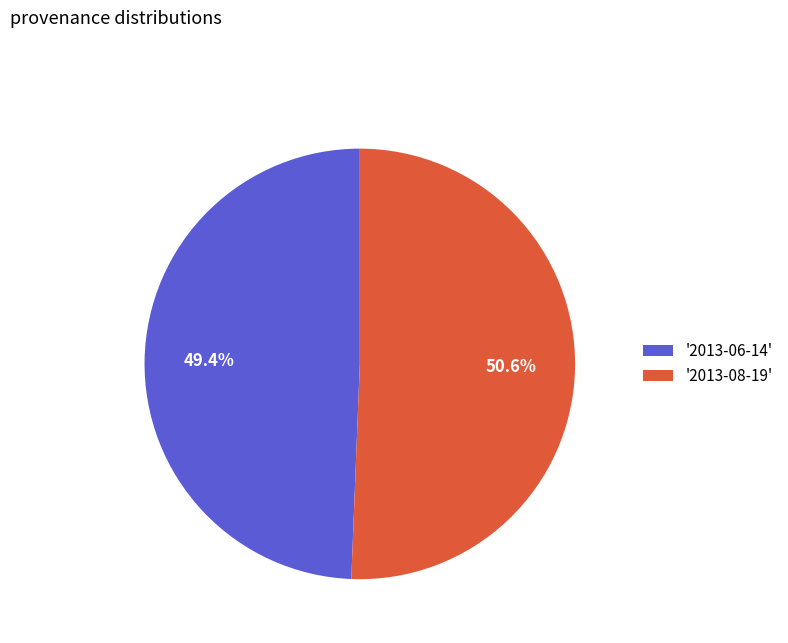

What is the largest slice in the pie chart?

'2013-08-19'